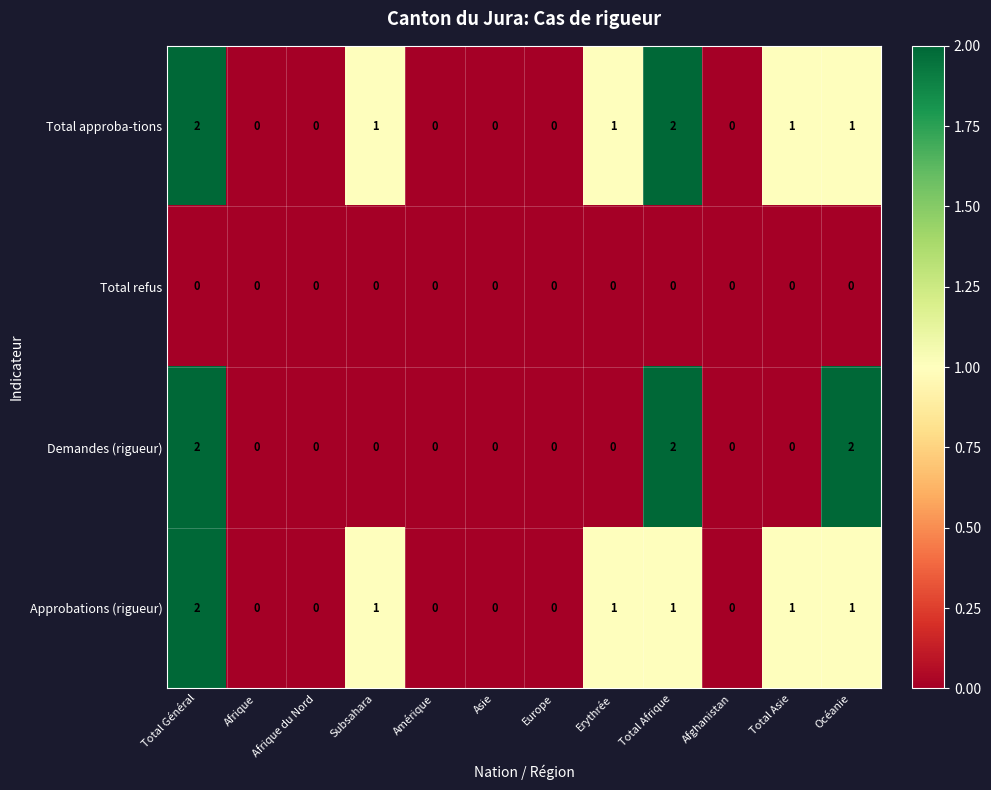

At which category is the sum across all series the highest?

Total Général